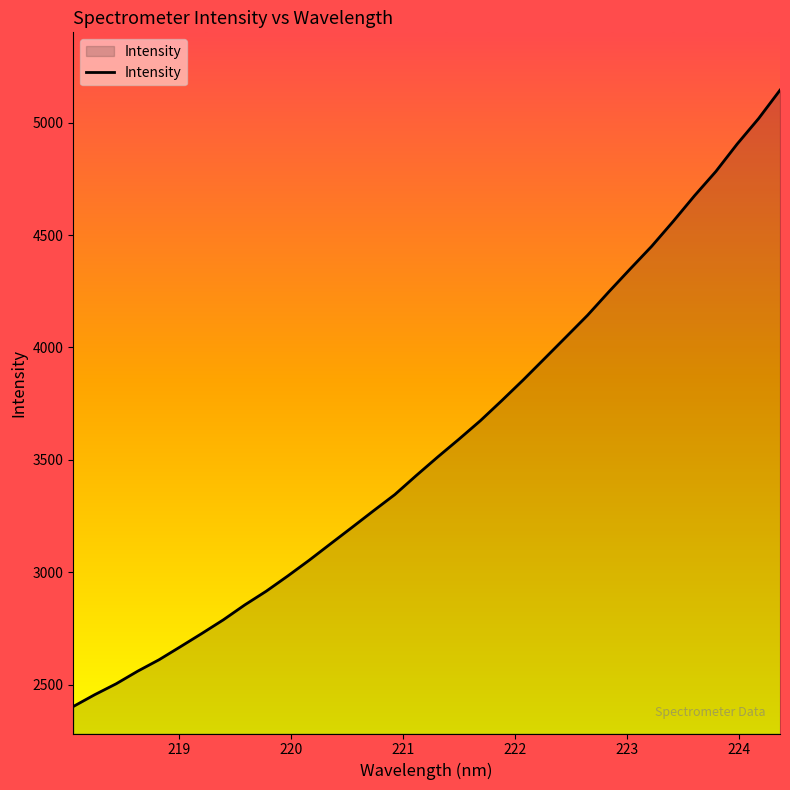

How many series are shown in this chart?

1